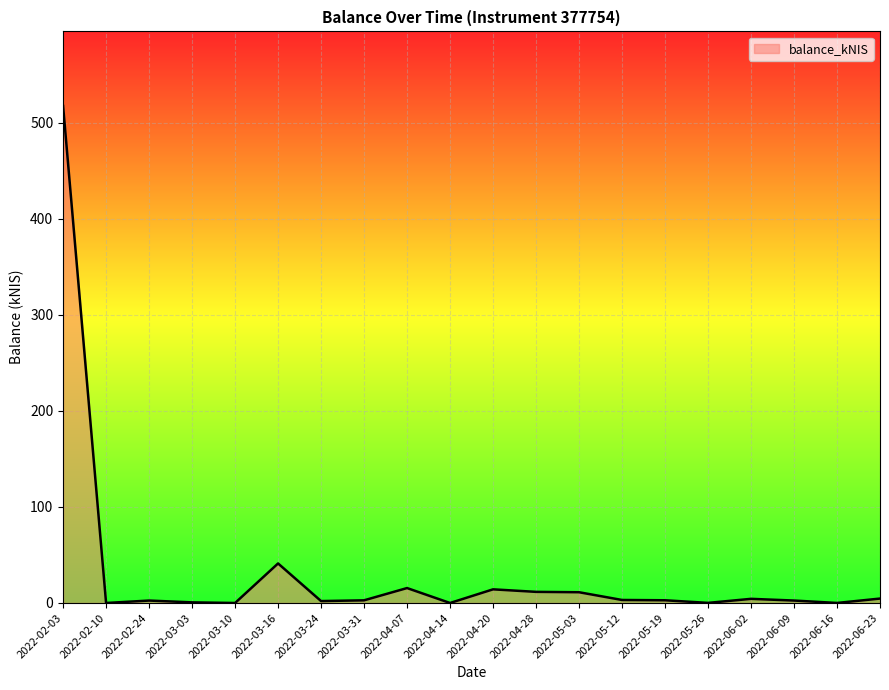

Where is the data nearest to the value 258?

2022-03-16